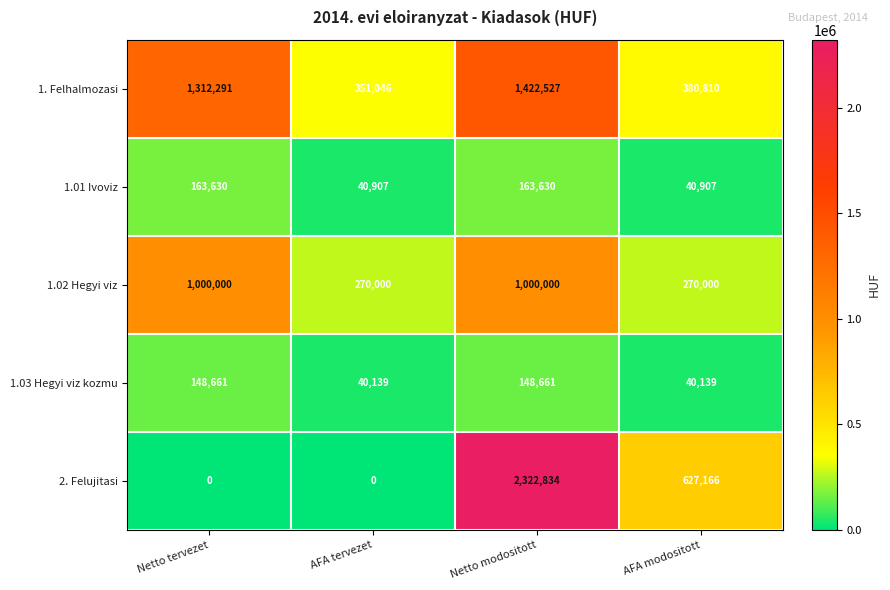

Is it true that 1.01 Ivoviz equals 41367 at Netto modositott?

False